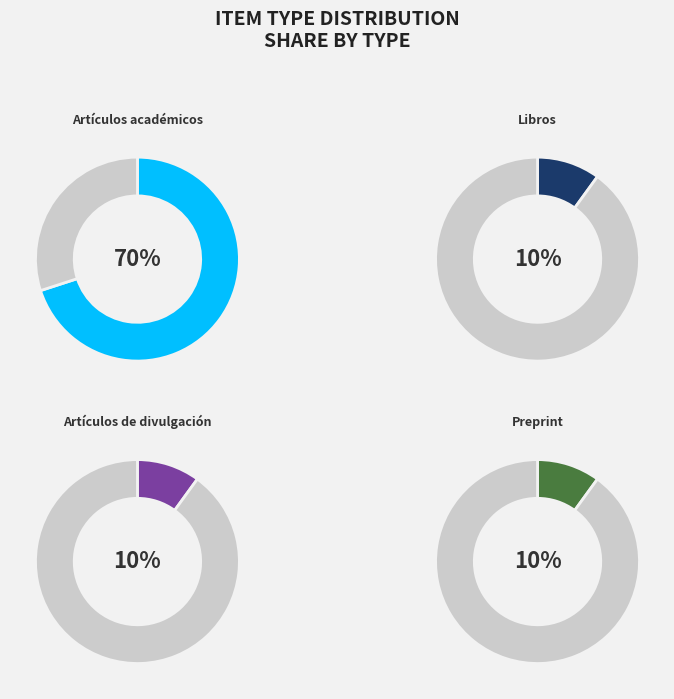

Which category has the smallest portion of the pie?

Libros